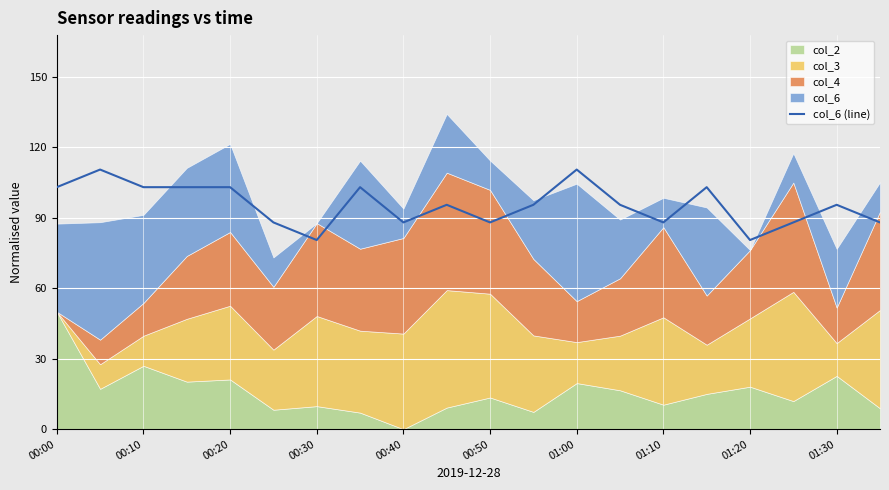

What is the lowest value of the col_6 (line) series?

80.5